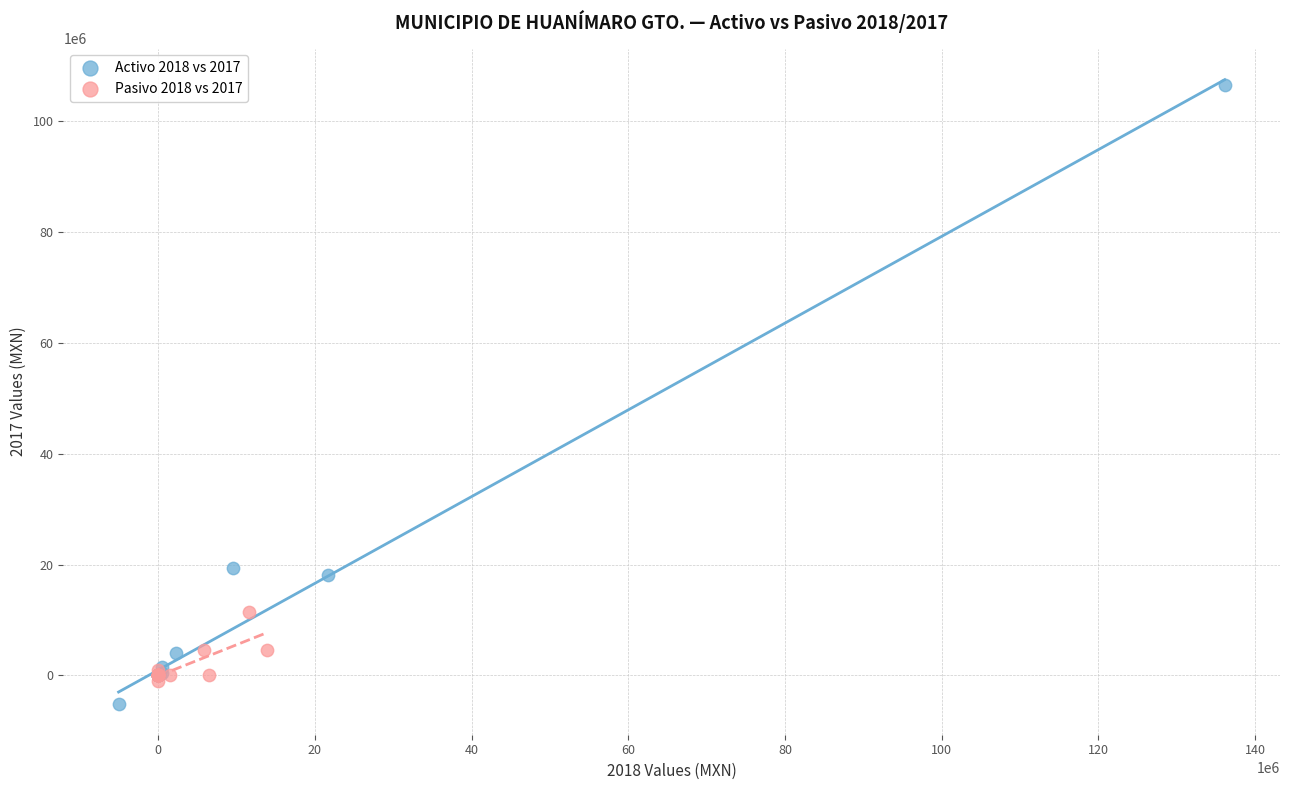

Which series contains the highest Y value?

Activo 2018 vs 2017